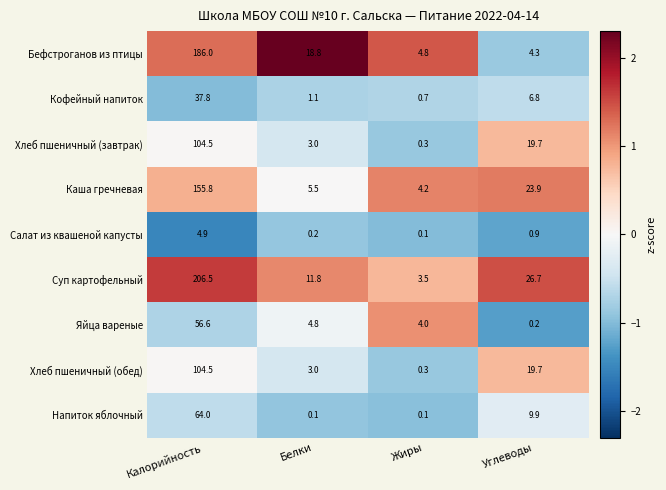

What is the spread (max minus min) of values at Калорийность?

201.6